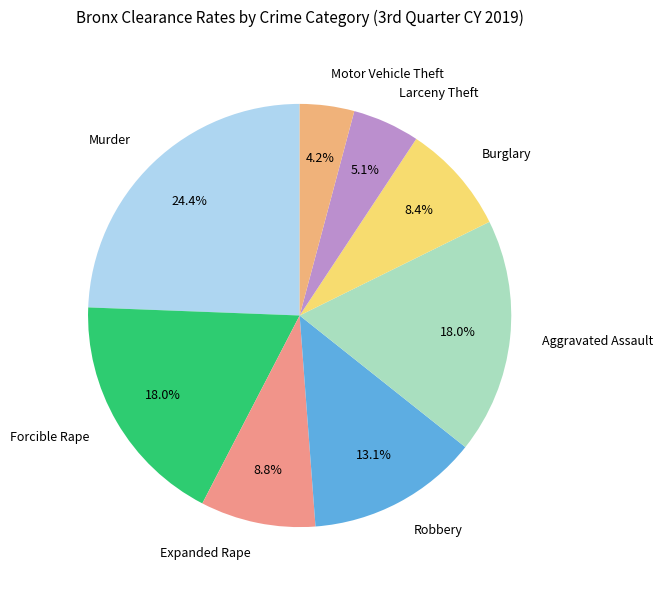

How many slices are in this pie chart?

8